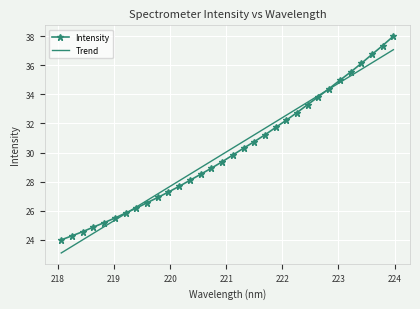

Reading left to right, extract all data points from this chart.

Intensity: 24.0	24.3	24.6	24.9	25.2	25.5	25.8	26.2	26.6	26.9	27.3	27.7	28.1	28.5	28.9	29.4	29.8	30.3	30.7	31.2	31.7	32.2	32.8	33.3	33.8	34.4	35.0	35.5	36.1	36.7	37.4	38.0
Trend: 23.1	23.6	24.0	24.5	24.9	25.4	25.8	26.3	26.7	27.2	27.6	28.1	28.5	29.0	29.4	29.9	30.3	30.8	31.2	31.7	32.1	32.6	33.0	33.5	33.9	34.4	34.8	35.3	35.7	36.2	36.6	37.1